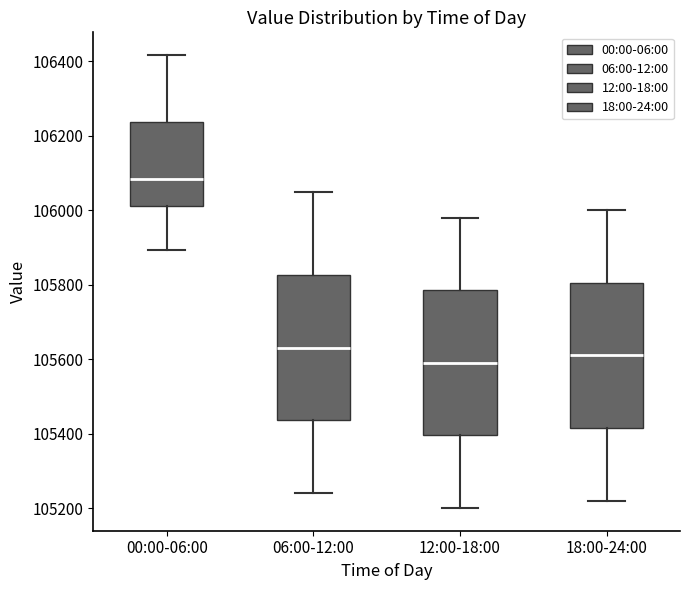

Reading left to right, transcribe this box plot: for each box, give where its median line is, the range the box spans, and where its two whiskers end, as read against the y-axis. The values are not printed on the chart, so give them approximately, as read against the axis.

00:00-06:00: median 106080, box 106020 to 106240, whiskers 105900 to 106420
06:00-12:00: median 105640, box 105440 to 105820, whiskers 105240 to 106060
12:00-18:00: median 105600, box 105400 to 105780, whiskers 105200 to 105980
18:00-24:00: median 105620, box 105420 to 105800, whiskers 105220 to 106000